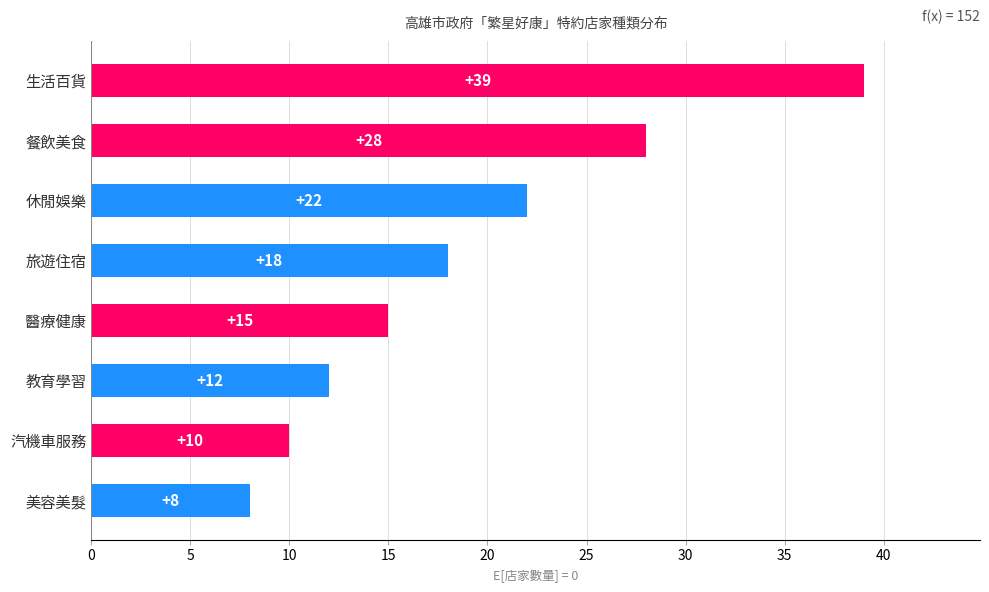

Reading bottom to top, extract all data points from this chart.

8	10	12	15	18	22	28	39